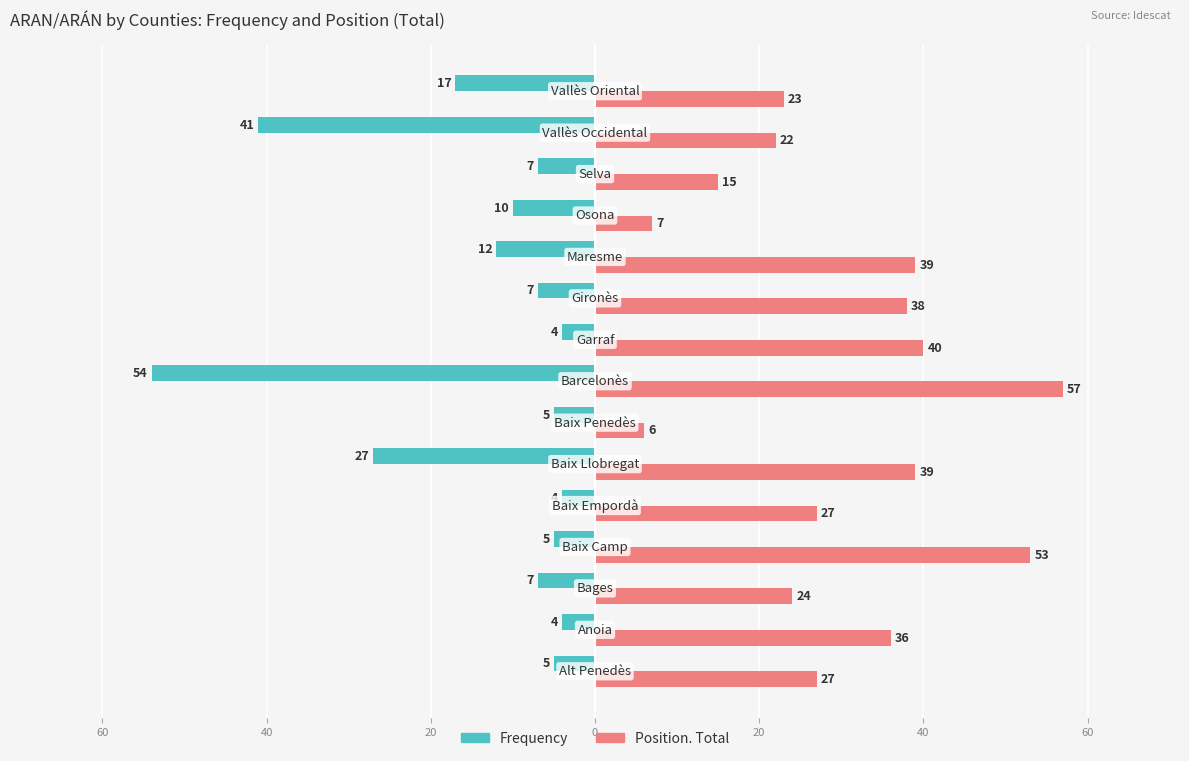

What are all the series names shown in the legend?

Frequency, Position. Total